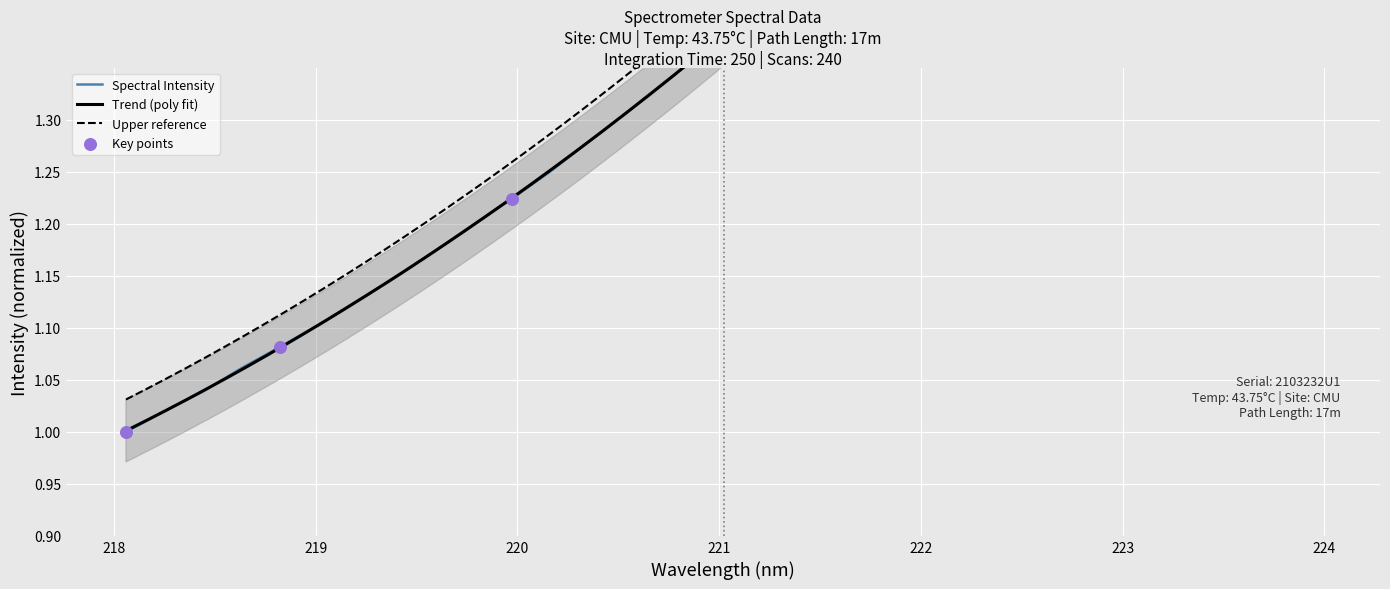

What is the change in value from 218.6332 to 223.2172?

+0.7